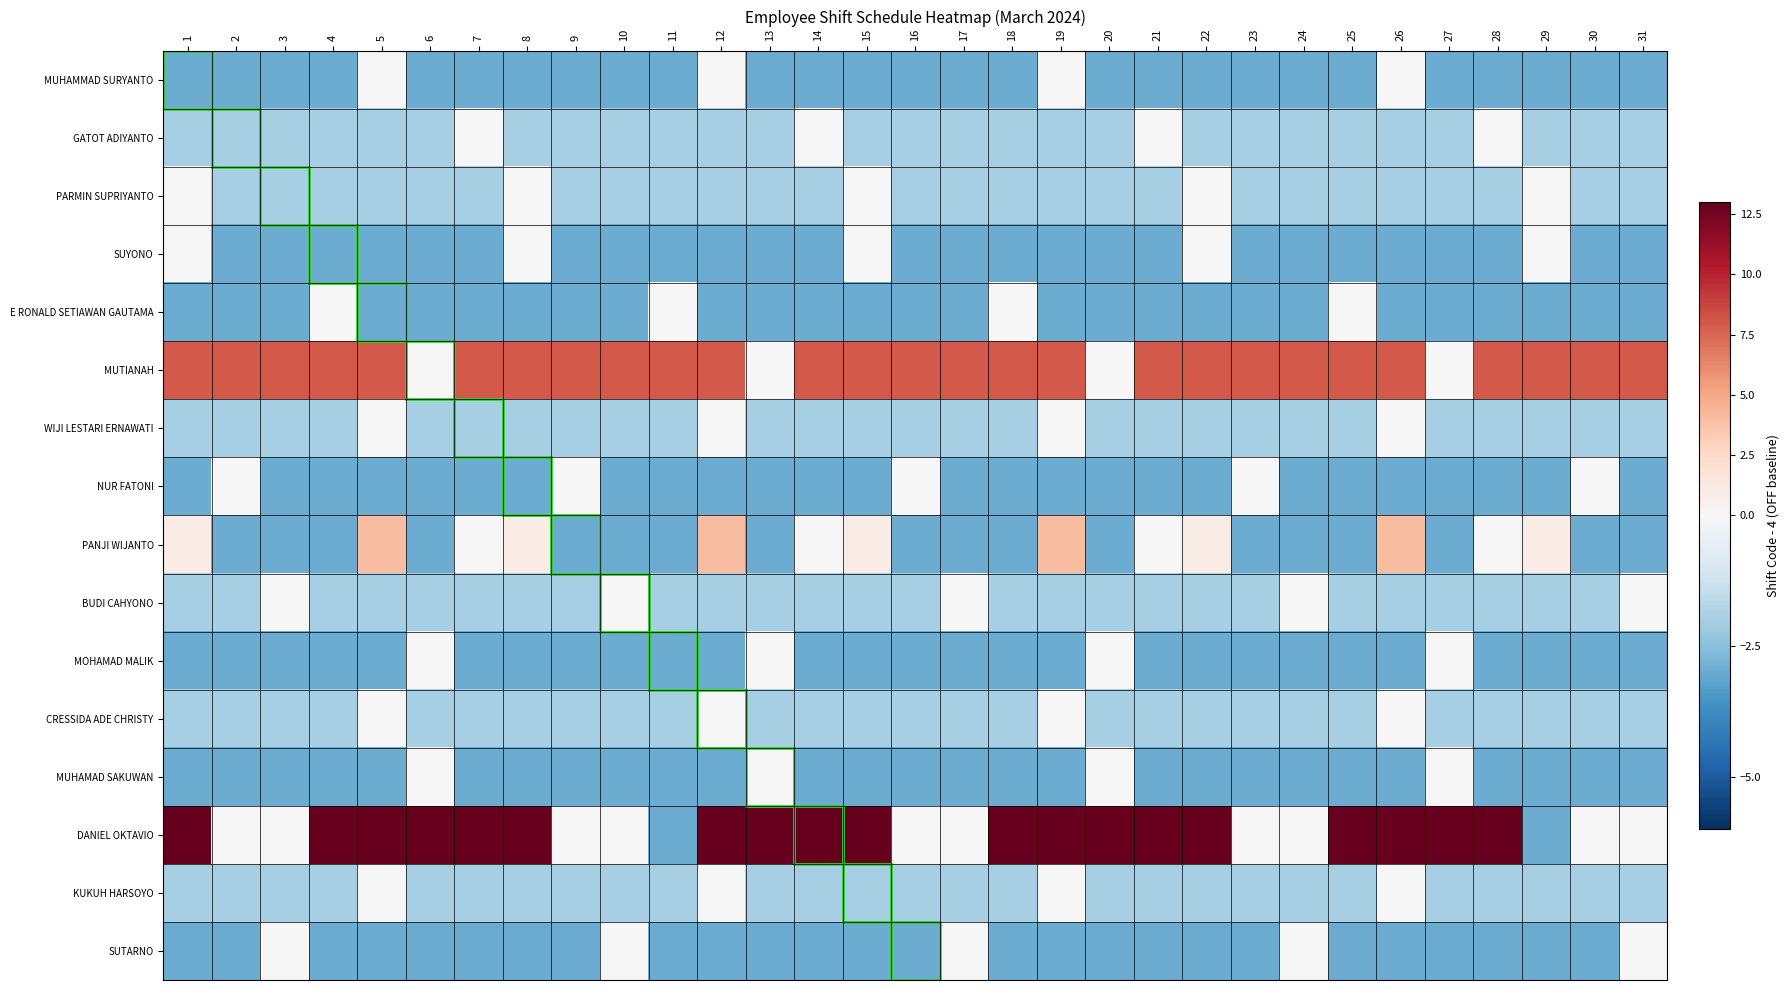

Reading left to right, transcribe all the data shown in this chart.

MUHAMMAD SURYANTO: 1=-3	2=-3	3=-3	4=-3	5=0	6=-3	7=-3	8=-3	9=-3	10=-3	11=-3	12=0	13=-3	14=-3	15=-3	16=-3	17=-3	18=-3	19=0	20=-3	21=-3	22=-3	23=-3	24=-3	25=-3	26=0	27=-3	28=-3	29=-3	30=-3	31=-3
GATOT ADIYANTO: 1=-2	2=-2	3=-2	4=-2	5=-2	6=-2	7=0	8=-2	9=-2	10=-2	11=-2	12=-2	13=-2	14=0	15=-2	16=-2	17=-2	18=-2	19=-2	20=-2	21=0	22=-2	23=-2	24=-2	25=-2	26=-2	27=-2	28=0	29=-2	30=-2	31=-2
PARMIN SUPRIYANTO: 1=0	2=-2	3=-2	4=-2	5=-2	6=-2	7=-2	8=0	9=-2	10=-2	11=-2	12=-2	13=-2	14=-2	15=0	16=-2	17=-2	18=-2	19=-2	20=-2	21=-2	22=0	23=-2	24=-2	25=-2	26=-2	27=-2	28=-2	29=0	30=-2	31=-2
SUYONO: 1=0	2=-3	3=-3	4=-3	5=-3	6=-3	7=-3	8=0	9=-3	10=-3	11=-3	12=-3	13=-3	14=-3	15=0	16=-3	17=-3	18=-3	19=-3	20=-3	21=-3	22=0	23=-3	24=-3	25=-3	26=-3	27=-3	28=-3	29=0	30=-3	31=-3
E RONALD SETIAWAN GAUTAMA: 1=-3	2=-3	3=-3	4=0	5=-3	6=-3	7=-3	8=-3	9=-3	10=-3	11=0	12=-3	13=-3	14=-3	15=-3	16=-3	17=-3	18=0	19=-3	20=-3	21=-3	22=-3	23=-3	24=-3	25=0	26=-3	27=-3	28=-3	29=-3	30=-3	31=-3
MUTIANAH: 1=8	2=8	3=8	4=8	5=8	6=0	7=8	8=8	9=8	10=8	11=8	12=8	13=0	14=8	15=8	16=8	17=8	18=8	19=8	20=0	21=8	22=8	23=8	24=8	25=8	26=8	27=0	28=8	29=8	30=8	31=8
WIJI LESTARI ERNAWATI: 1=-2	2=-2	3=-2	4=-2	5=0	6=-2	7=-2	8=-2	9=-2	10=-2	11=-2	12=0	13=-2	14=-2	15=-2	16=-2	17=-2	18=-2	19=0	20=-2	21=-2	22=-2	23=-2	24=-2	25=-2	26=0	27=-2	28=-2	29=-2	30=-2	31=-2
NUR FATONI: 1=-3	2=0	3=-3	4=-3	5=-3	6=-3	7=-3	8=-3	9=0	10=-3	11=-3	12=-3	13=-3	14=-3	15=-3	16=0	17=-3	18=-3	19=-3	20=-3	21=-3	22=-3	23=0	24=-3	25=-3	26=-3	27=-3	28=-3	29=-3	30=0	31=-3
PANJI WIJANTO: 1=1	2=-3	3=-3	4=-3	5=4	6=-3	7=0	8=1	9=-3	10=-3	11=-3	12=4	13=-3	14=0	15=1	16=-3	17=-3	18=-3	19=4	20=-3	21=0	22=1	23=-3	24=-3	25=-3	26=4	27=-3	28=0	29=1	30=-3	31=-3
BUDI CAHYONO: 1=-2	2=-2	3=0	4=-2	5=-2	6=-2	7=-2	8=-2	9=-2	10=0	11=-2	12=-2	13=-2	14=-2	15=-2	16=-2	17=0	18=-2	19=-2	20=-2	21=-2	22=-2	23=-2	24=0	25=-2	26=-2	27=-2	28=-2	29=-2	30=-2	31=0
MOHAMAD MALIK: 1=-3	2=-3	3=-3	4=-3	5=-3	6=0	7=-3	8=-3	9=-3	10=-3	11=-3	12=-3	13=0	14=-3	15=-3	16=-3	17=-3	18=-3	19=-3	20=0	21=-3	22=-3	23=-3	24=-3	25=-3	26=-3	27=0	28=-3	29=-3	30=-3	31=-3
CRESSIDA ADE CHRISTY: 1=-2	2=-2	3=-2	4=-2	5=0	6=-2	7=-2	8=-2	9=-2	10=-2	11=-2	12=0	13=-2	14=-2	15=-2	16=-2	17=-2	18=-2	19=0	20=-2	21=-2	22=-2	23=-2	24=-2	25=-2	26=0	27=-2	28=-2	29=-2	30=-2	31=-2
MUHAMAD SAKUWAN: 1=-3	2=-3	3=-3	4=-3	5=-3	6=0	7=-3	8=-3	9=-3	10=-3	11=-3	12=-3	13=0	14=-3	15=-3	16=-3	17=-3	18=-3	19=-3	20=0	21=-3	22=-3	23=-3	24=-3	25=-3	26=-3	27=0	28=-3	29=-3	30=-3	31=-3
DANIEL OKTAVIO: 1=13	2=0	3=0	4=13	5=13	6=13	7=13	8=13	9=0	10=0	11=-3	12=13	13=13	14=13	15=13	16=0	17=0	18=13	19=13	20=13	21=13	22=13	23=0	24=0	25=13	26=13	27=13	28=13	29=-3	30=0	31=0
KUKUH HARSOYO: 1=-2	2=-2	3=-2	4=-2	5=0	6=-2	7=-2	8=-2	9=-2	10=-2	11=-2	12=0	13=-2	14=-2	15=-2	16=-2	17=-2	18=-2	19=0	20=-2	21=-2	22=-2	23=-2	24=-2	25=-2	26=0	27=-2	28=-2	29=-2	30=-2	31=-2
SUTARNO: 1=-3	2=-3	3=0	4=-3	5=-3	6=-3	7=-3	8=-3	9=-3	10=0	11=-3	12=-3	13=-3	14=-3	15=-3	16=-3	17=0	18=-3	19=-3	20=-3	21=-3	22=-3	23=-3	24=0	25=-3	26=-3	27=-3	28=-3	29=-3	30=-3	31=0